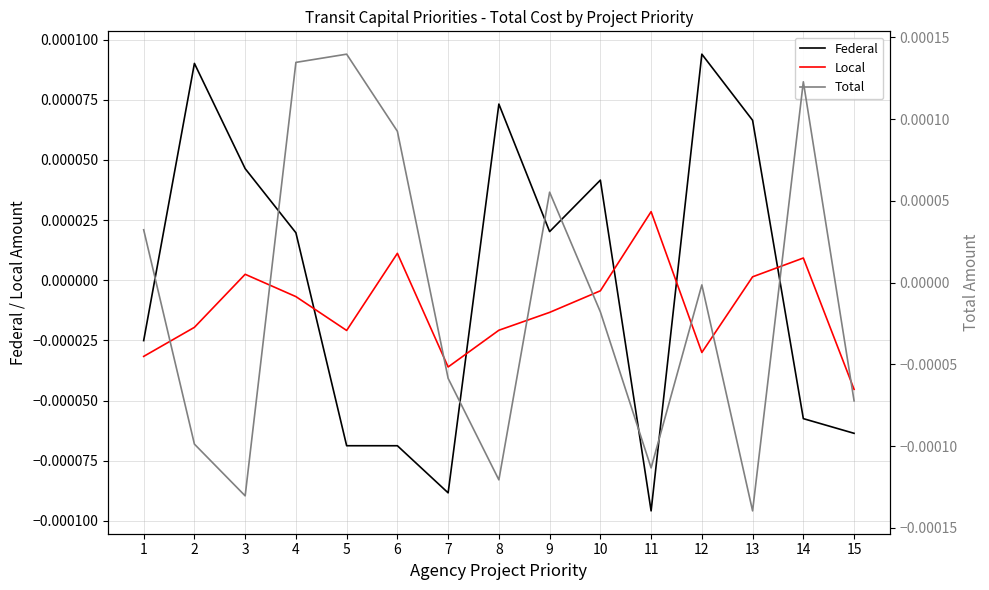

The value of Local at 1 is -0.0. True or false?

True